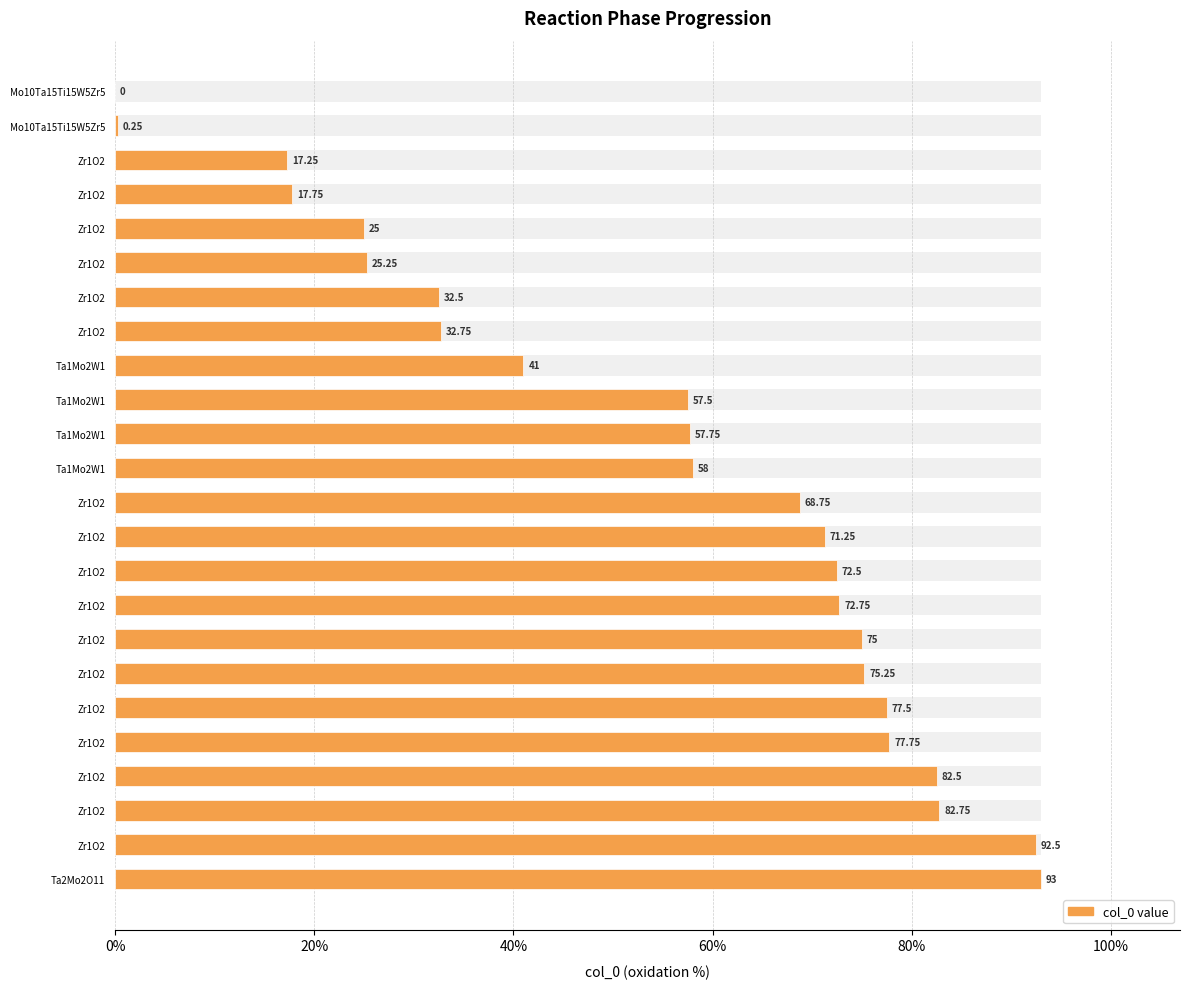

Is it true that the value at Ta1Mo2W1 is 57.8?

True